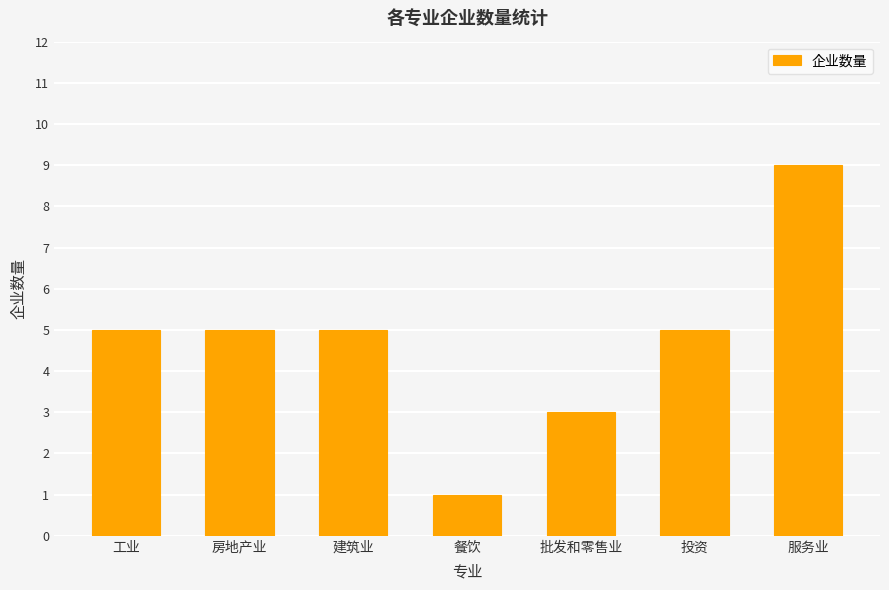

Reading left to right, what are all the values shown in this chart?

5	5	5	1	3	5	9